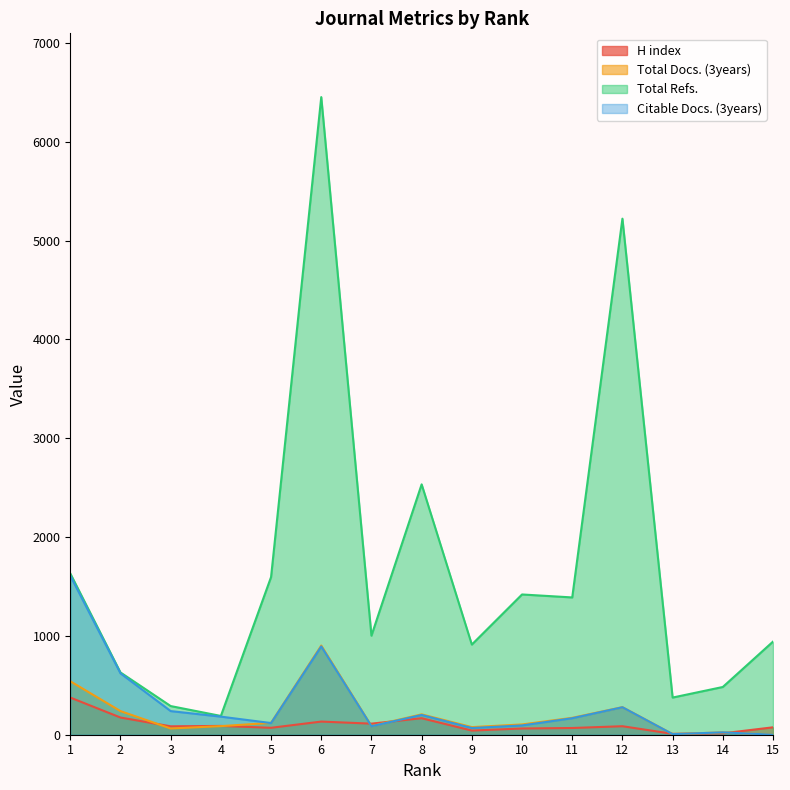

Reading left to right, what are all the values shown in this chart?

H index: 376	174	85	89	70	133	112	167	42	63	68	86	9	14	75
Total Docs. (3years): 541	239	63	87	120	902	88	206	77	104	171	279	6	24	0
Total Refs.: 1632	630	290	190	1595	6451	1002	2533	912	1419	1389	5221	376	483	942
Citable Docs. (3years): 1609	621	239	183	118	893	86	200	68	94	167	278	6	24	0